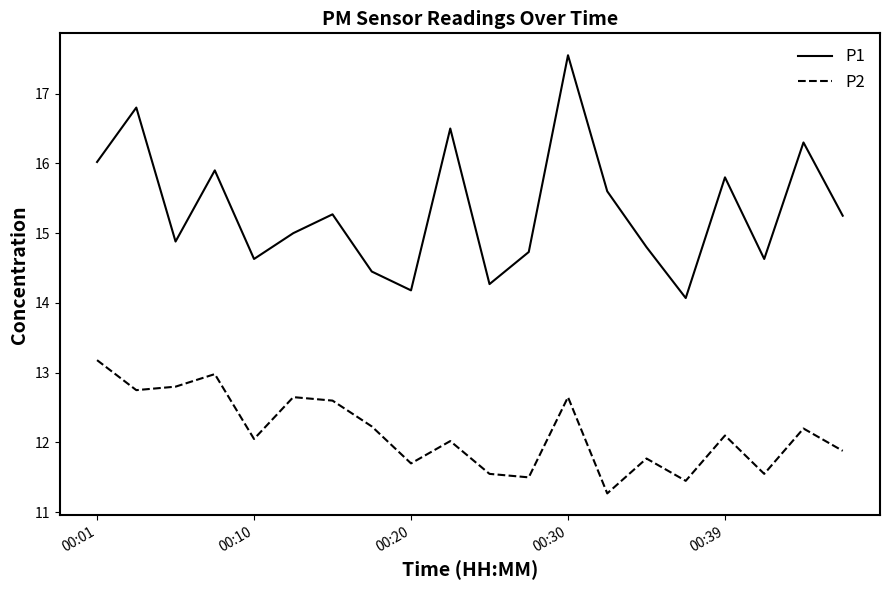

How many lines are shown in the chart?

2